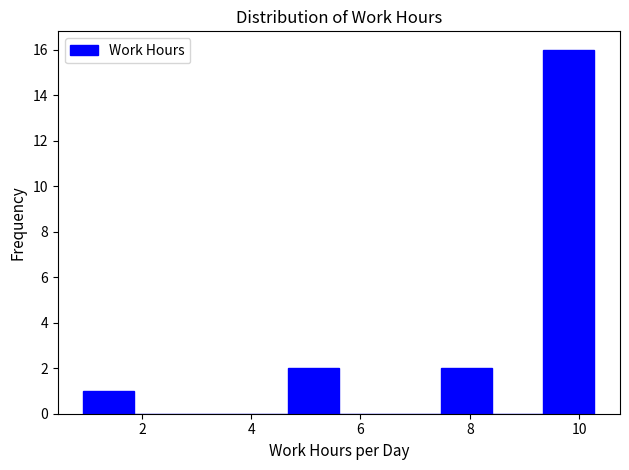

Over which range of the x-axis is the bar tallest?

9.4 to 10.2